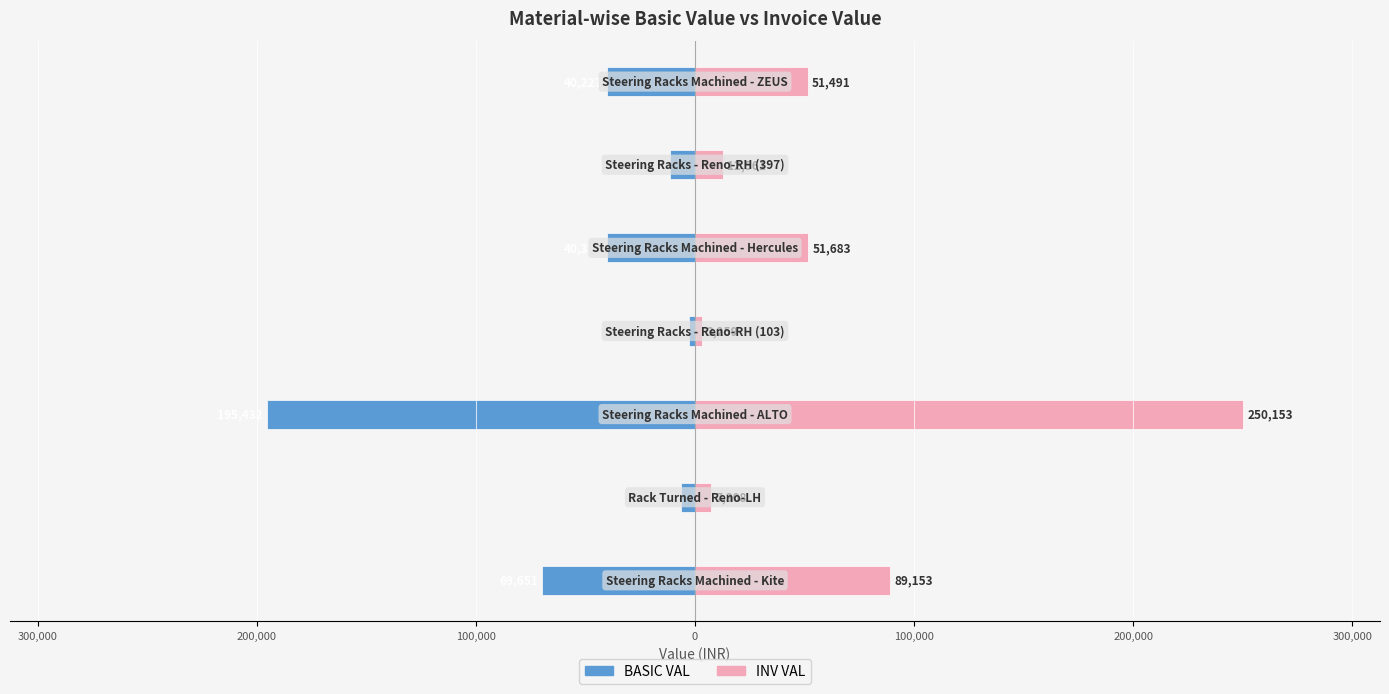

How many bars are there in total?

14